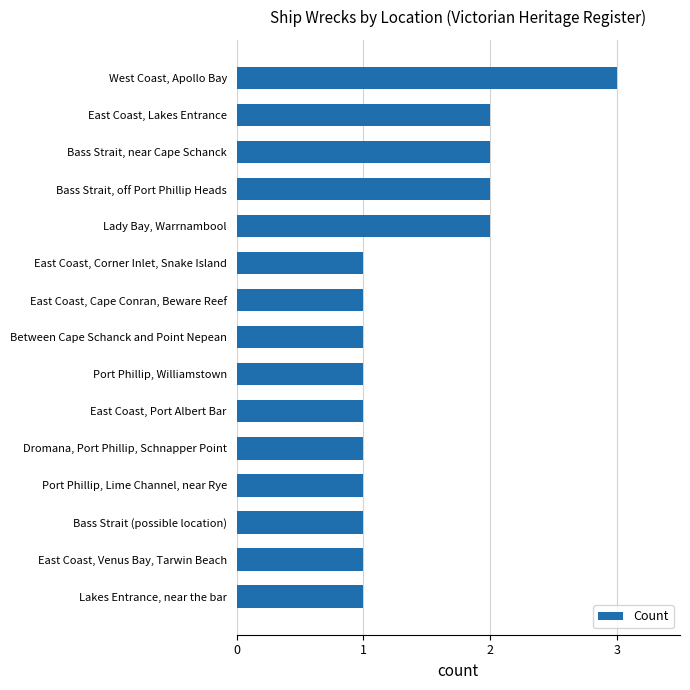

Which has a higher value, West Coast, Apollo Bay or Dromana, Port Phillip, Schnapper Point?

West Coast, Apollo Bay